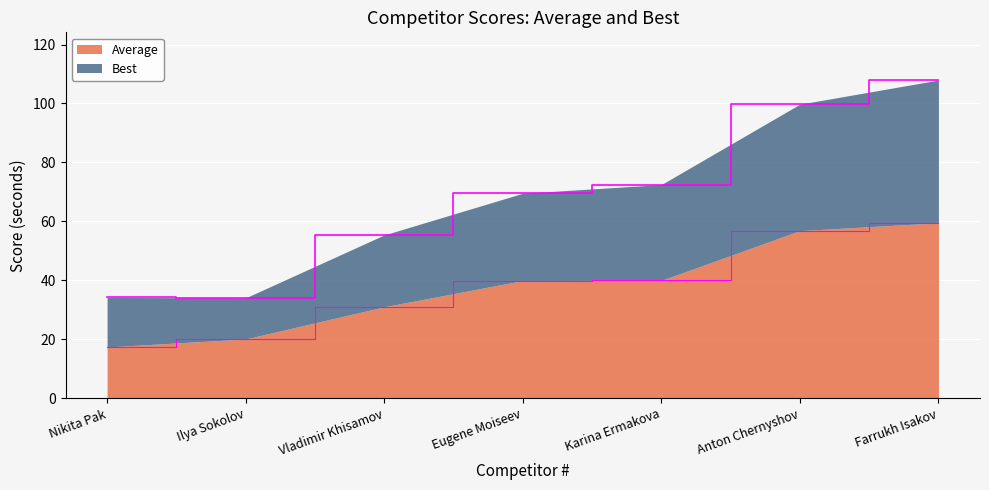

Is it true that Average equals 7.4 at Nikita Pak?

False